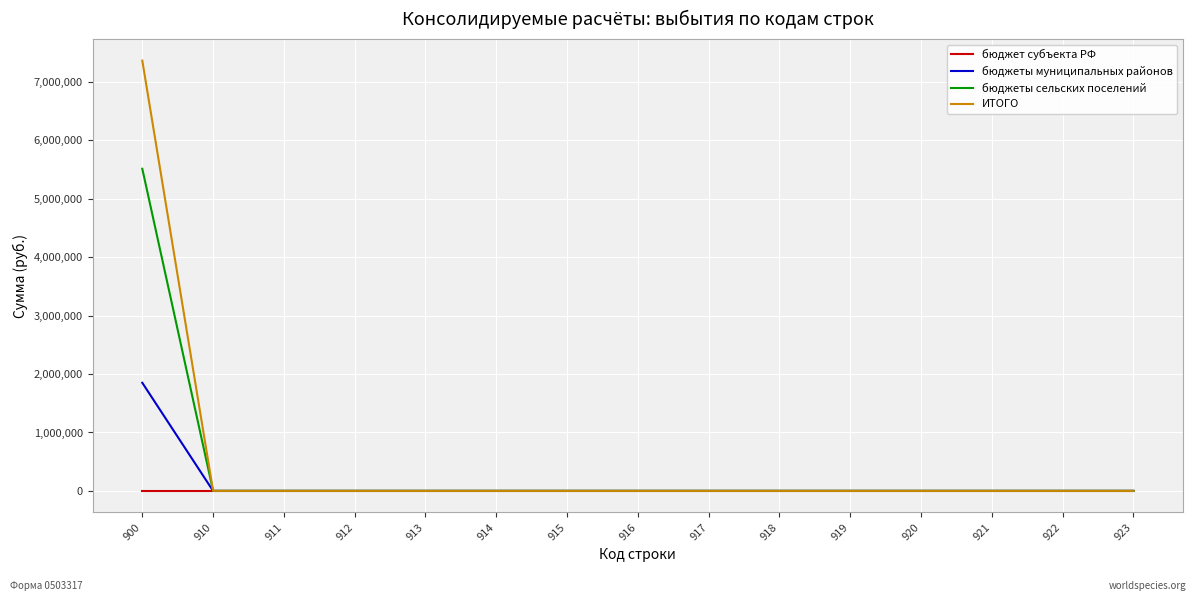

At which category is the sum across all series the highest?

900